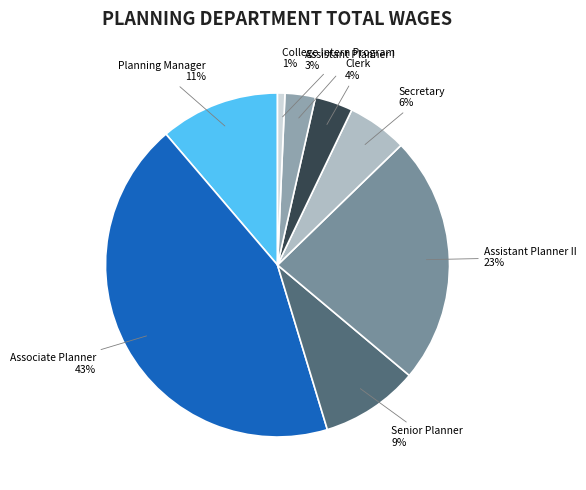

Is College Intern Program the majority of the pie?

No